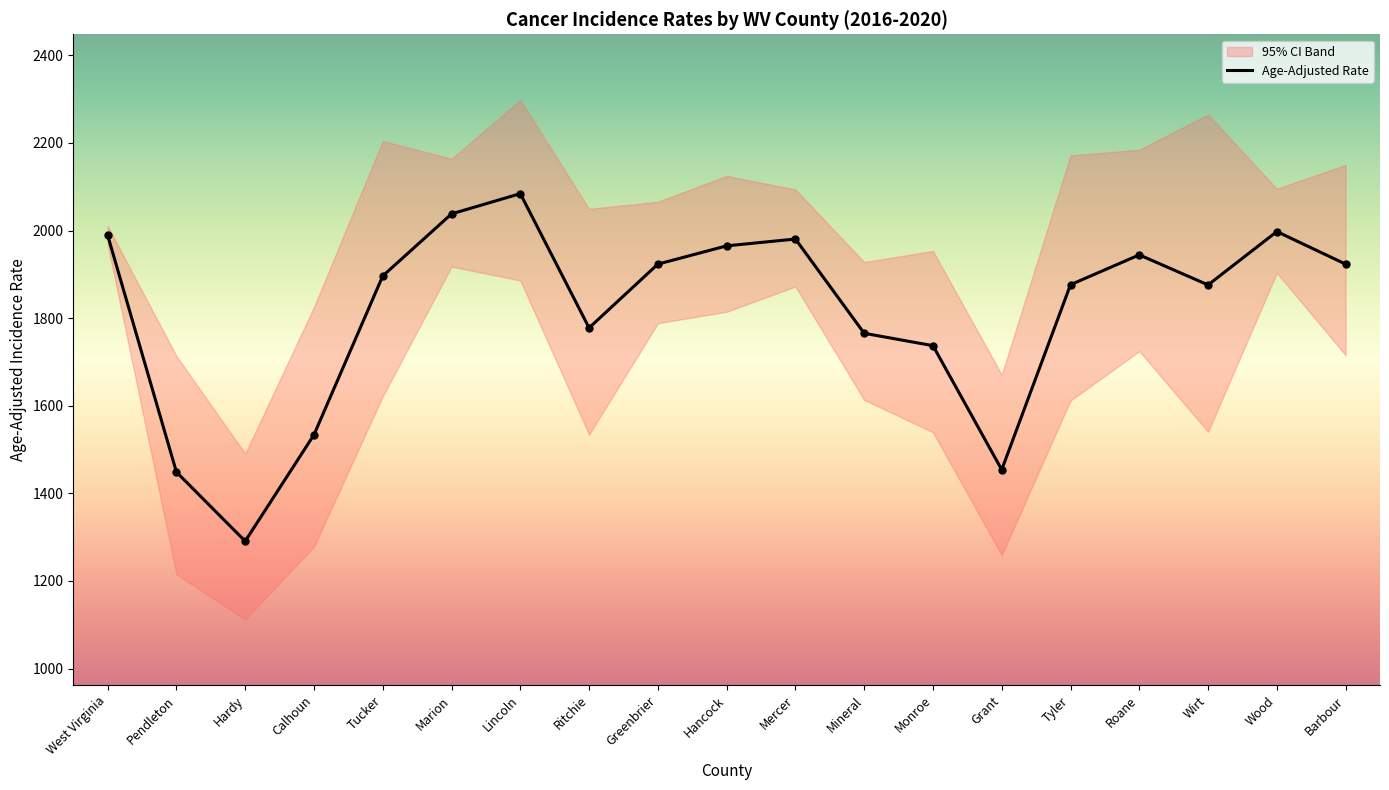

Which has a higher value, Wirt or West Virginia?

West Virginia